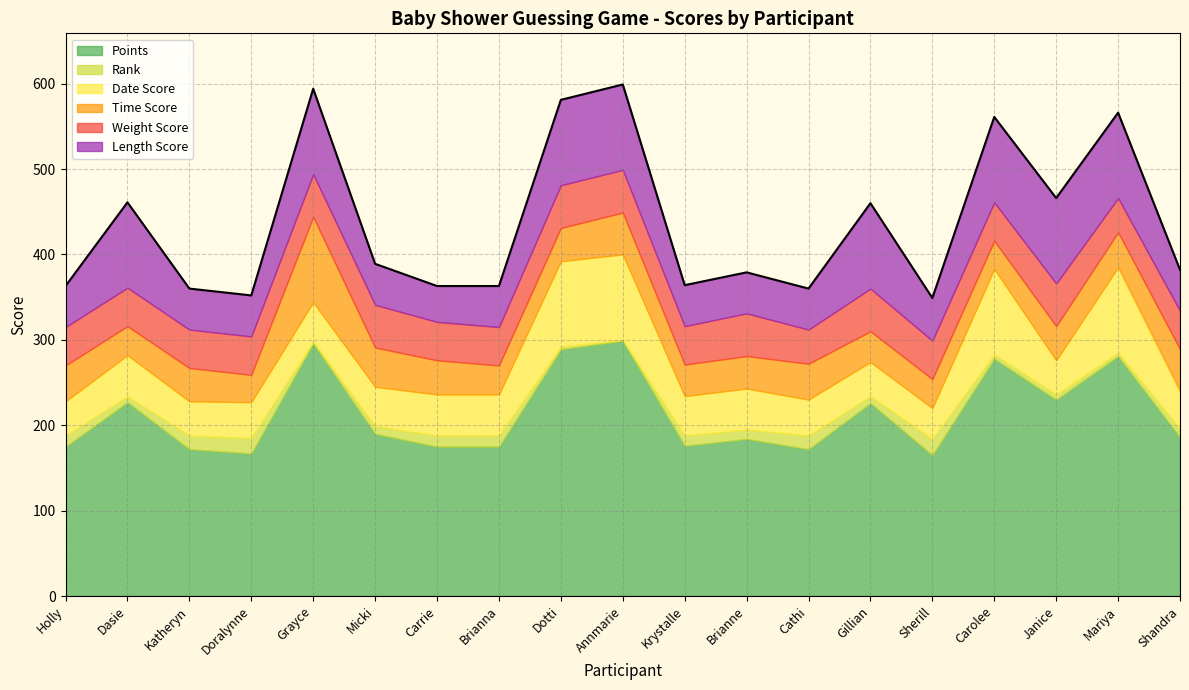

Rank the categories by Time Score value from lowest to highest.

Doralynne, Carolee, Dasie, Brianna, Sherill, Gillian, Krystalle, Brianne, Katheryn, Dotti, Carrie, Janice, Mariya, Holly, Cathi, Micki, Annmarie, Shandra, Grayce